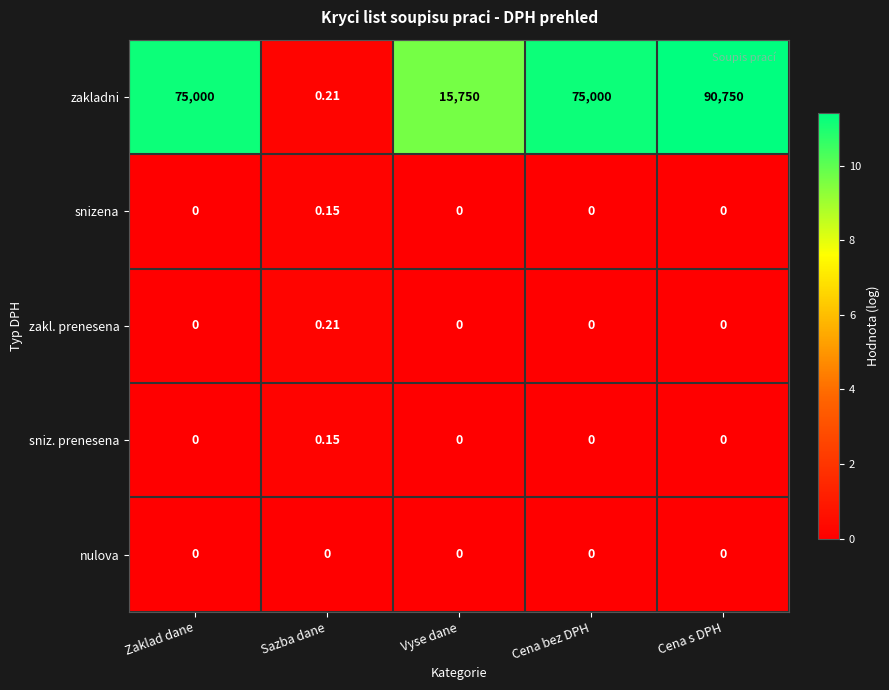

Which category has the highest value in the sniz. prenesena series?

Sazba dane